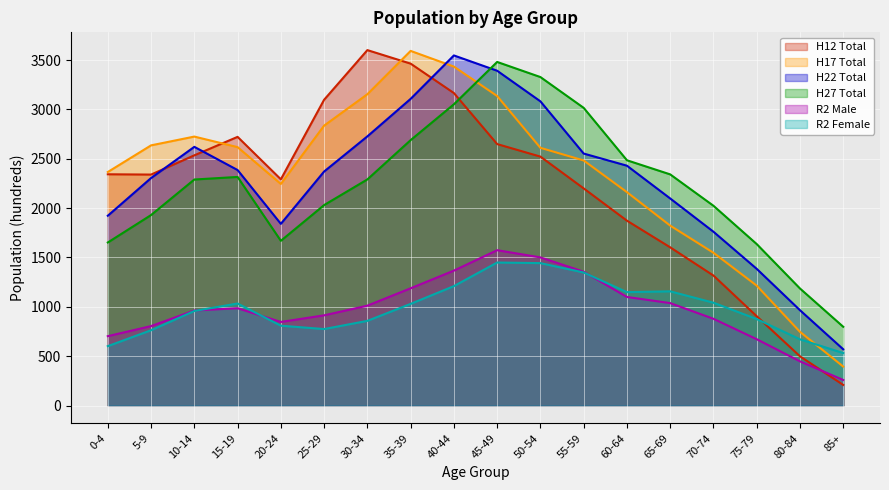

The H27 Total series shows 2024 at 70-74. True or false?

True